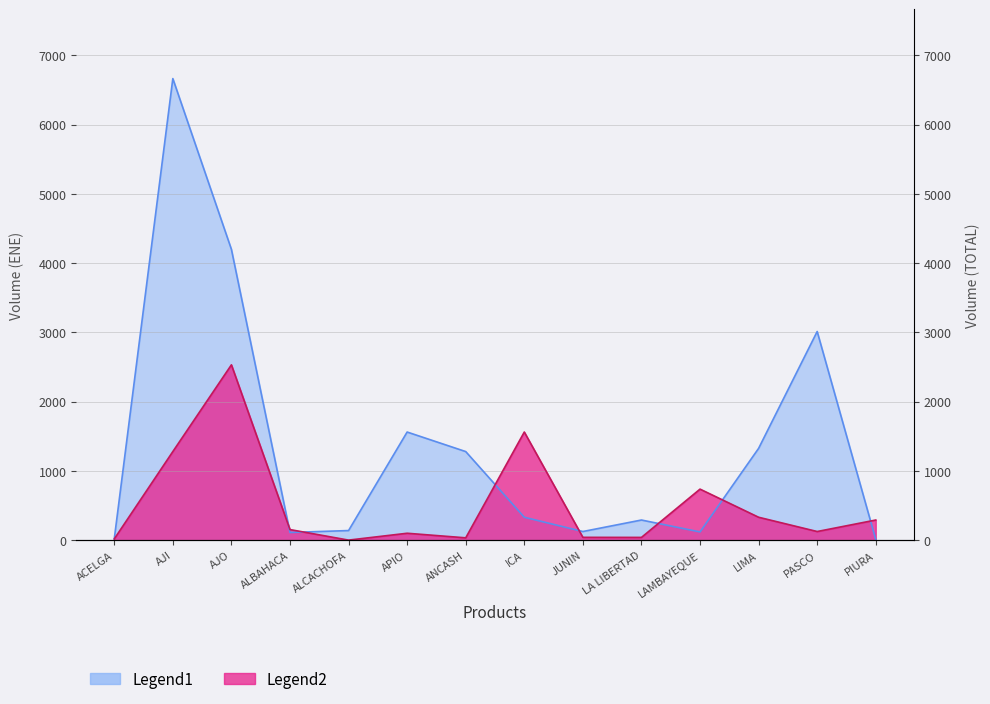

Reading left to right, list all the values displayed in this chart.

Legend1: 20	6665	4200	113	141	1563	1281	333	127	293	121	1327	3014	12
Legend2: 20	1281	2533	155	3	102	36	1563	43	42	739	333	127	293